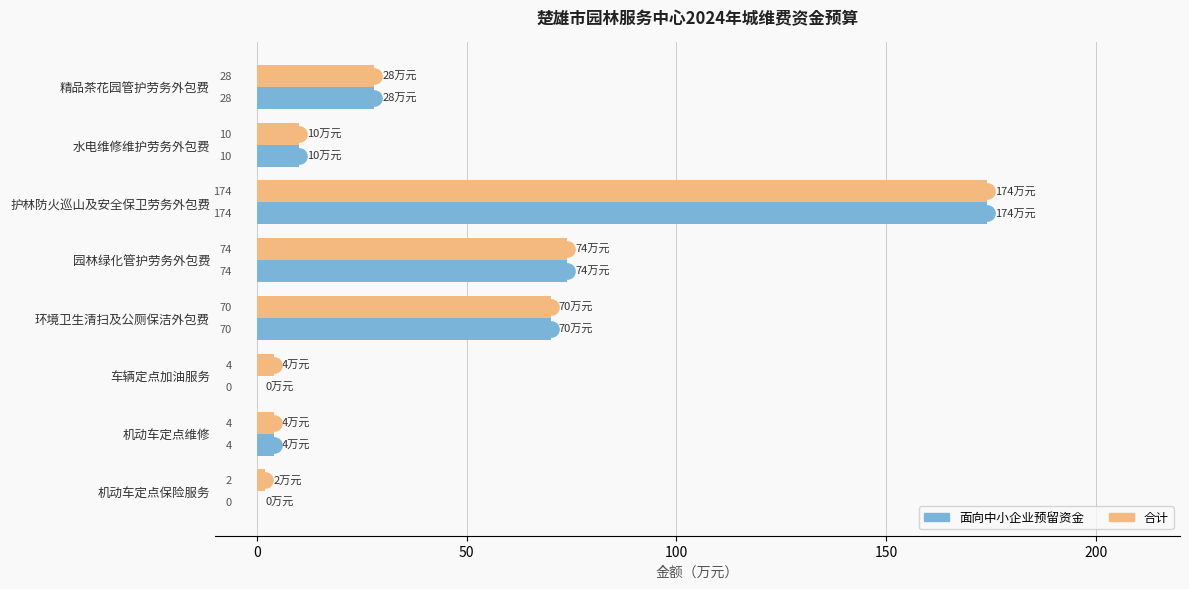

Which series has the largest Y range (max minus min)?

面向中小企业预留资金